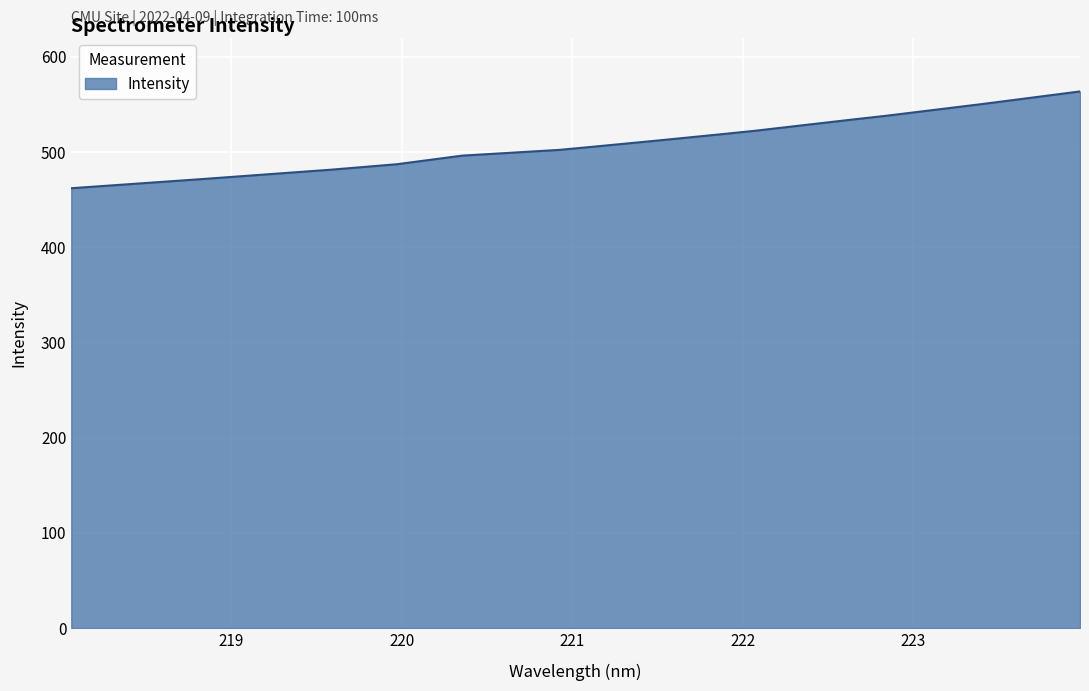

Does the chart have visible grid lines?

Yes